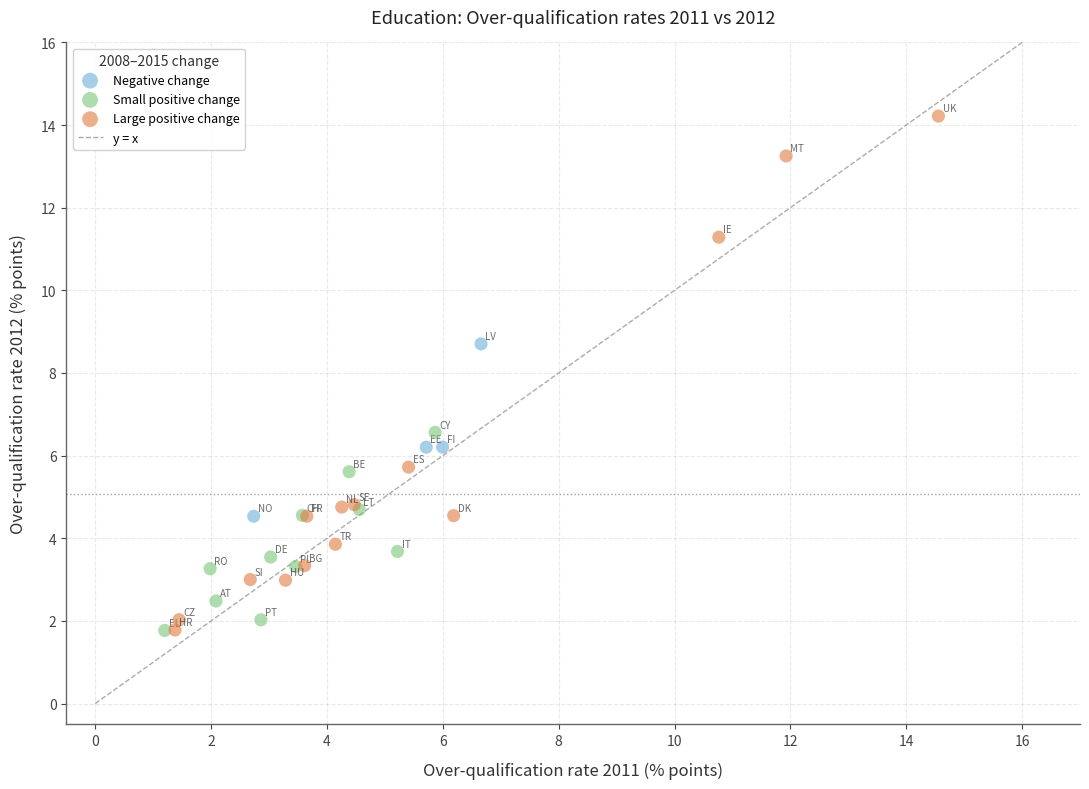

Which series contains the highest Y value?

Large positive change